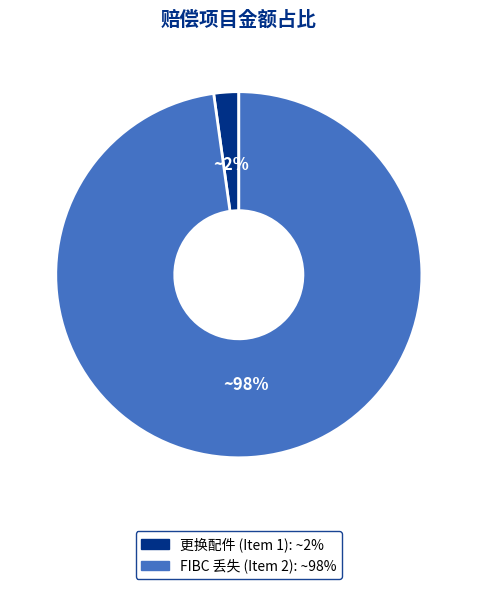

To the nearest percent, what is the average slice percentage?

50%